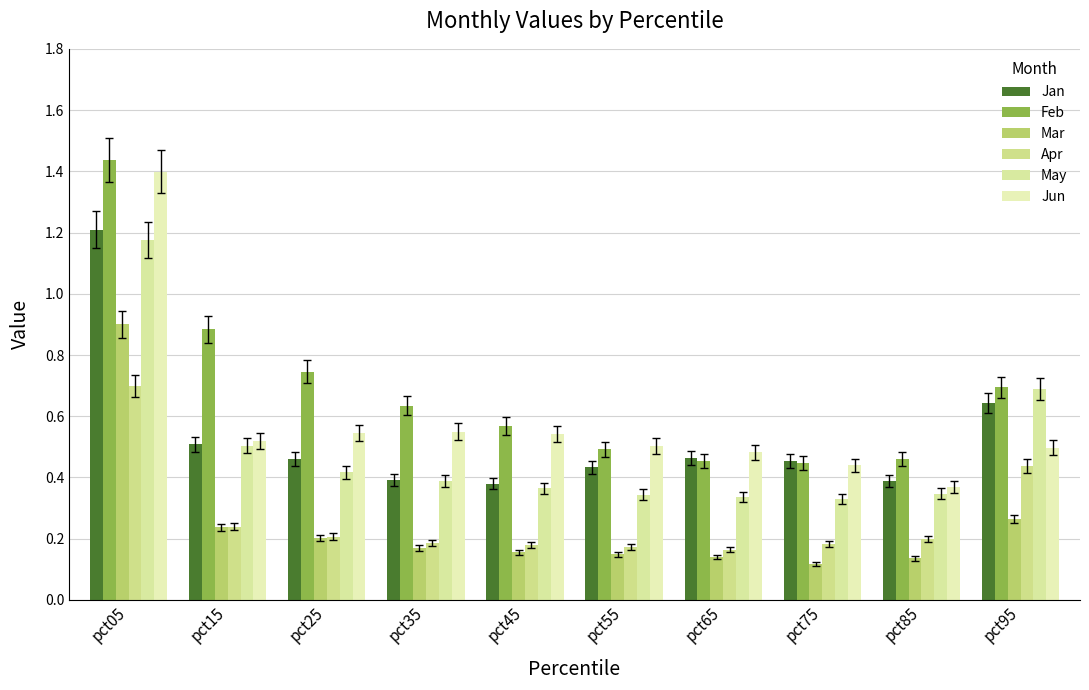

At how many categories does at least one series exceed 1?

1